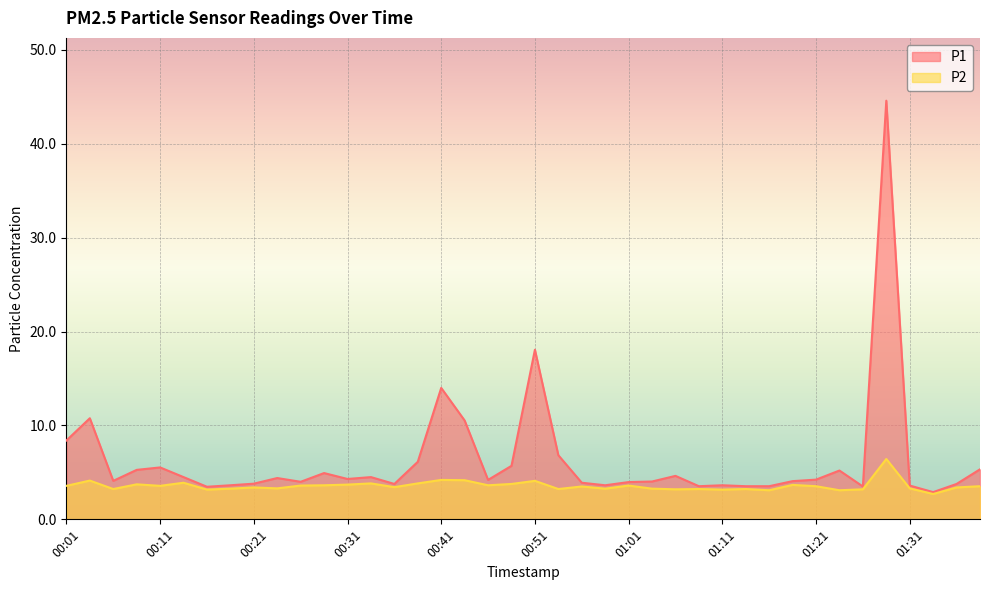

What is the difference between the second highest and second lowest values in the P1 series?

14.6